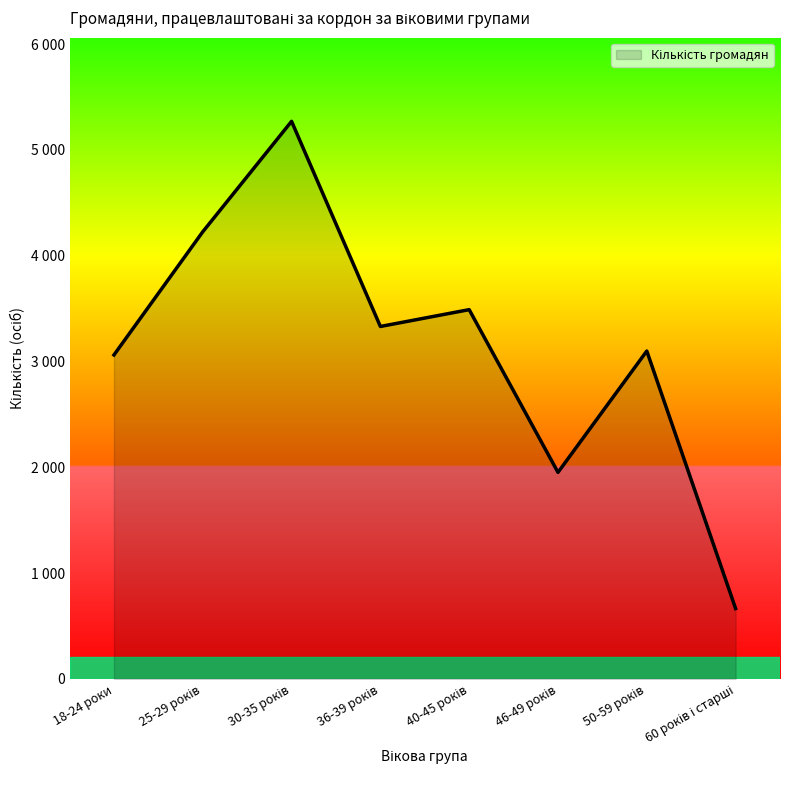

Does the chart have visible grid lines?

No